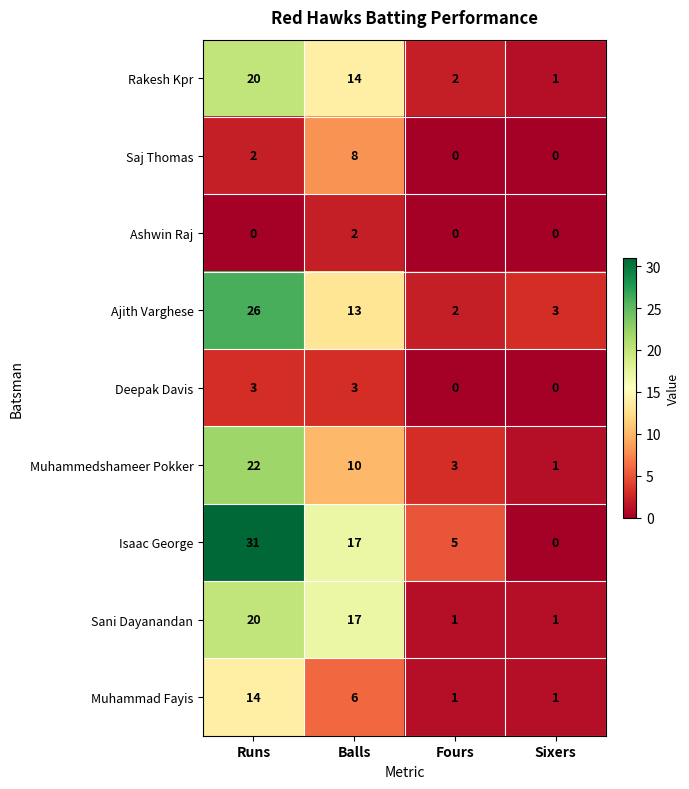

Where is Muhammad Fayis nearest to the value 7?

Balls